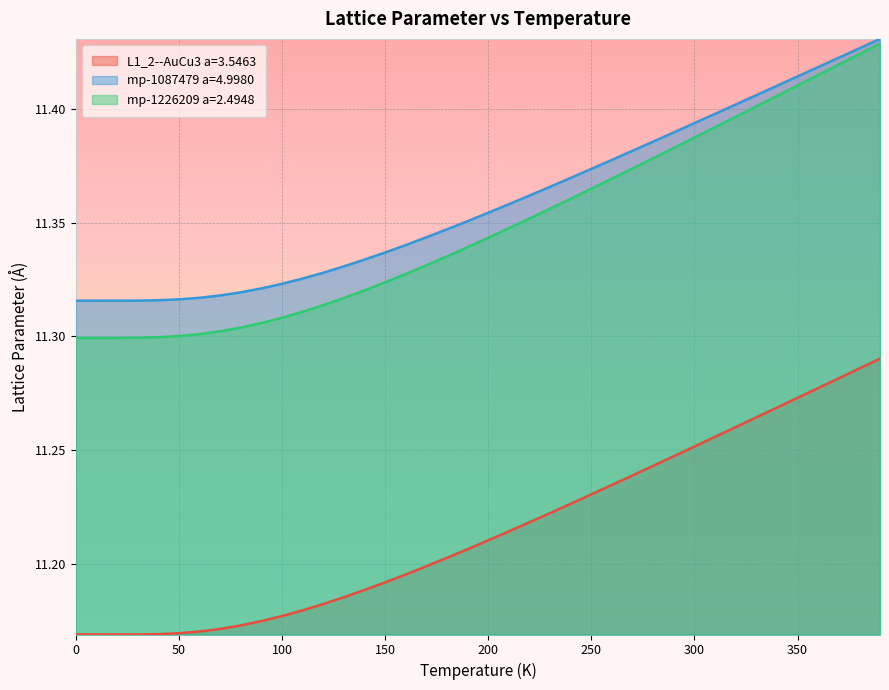

What is the difference between the second highest and minimum values in the L1_2--AuCu3 a=3.5463 series?

0.1